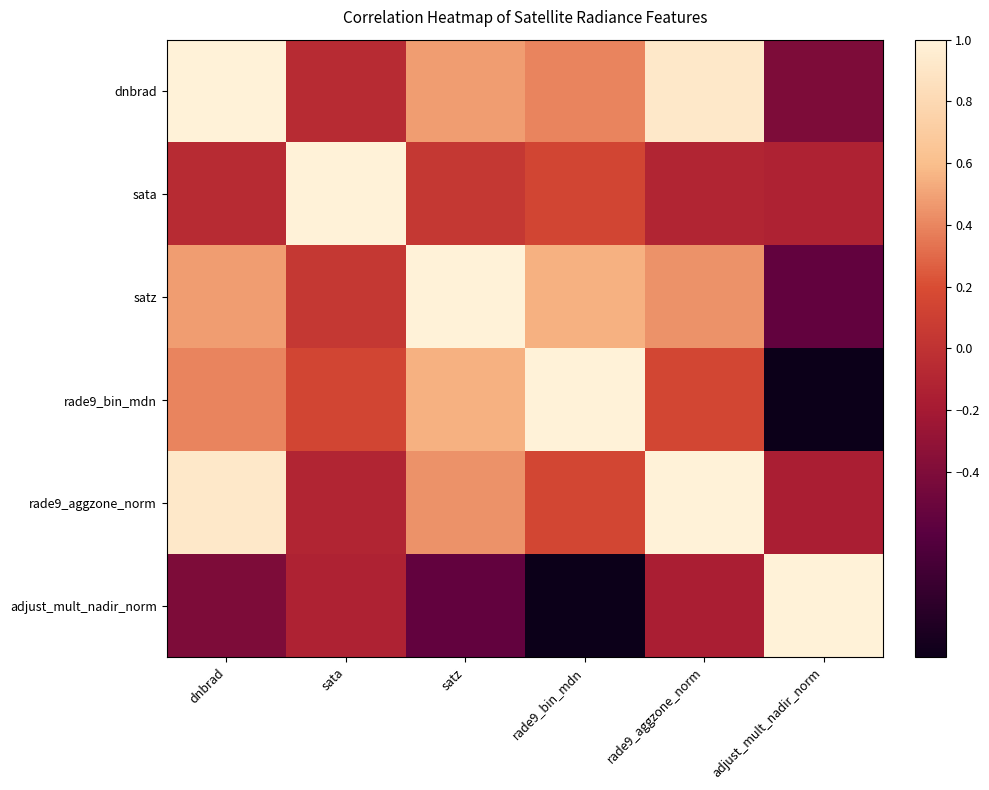

At sata, list the series in order from largest to smallest.

sata, rade9_bin_mdn, satz, dnbrad, rade9_aggzone_norm, adjust_mult_nadir_norm